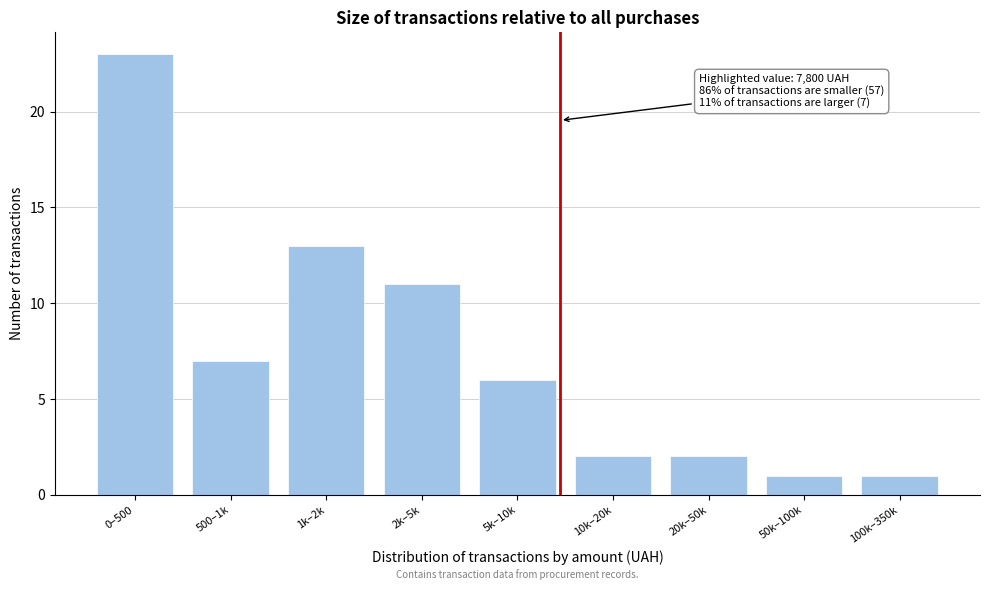

Reading left to right, list all the values displayed in this chart.

0–500=23	500–1k=7	1k–2k=13	2k–5k=11	5k–10k=6	10k–20k=2	20k–50k=2	50k–100k=1	100k–350k=1